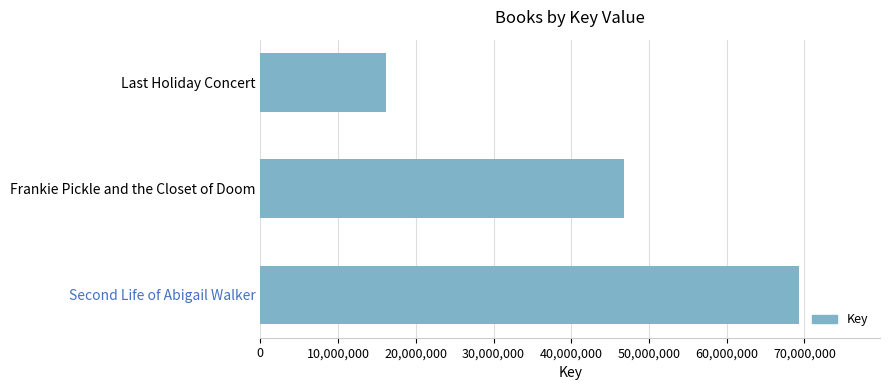

What is the change in value from Second Life of Abigail Walker to Last Holiday Concert?

-53106006